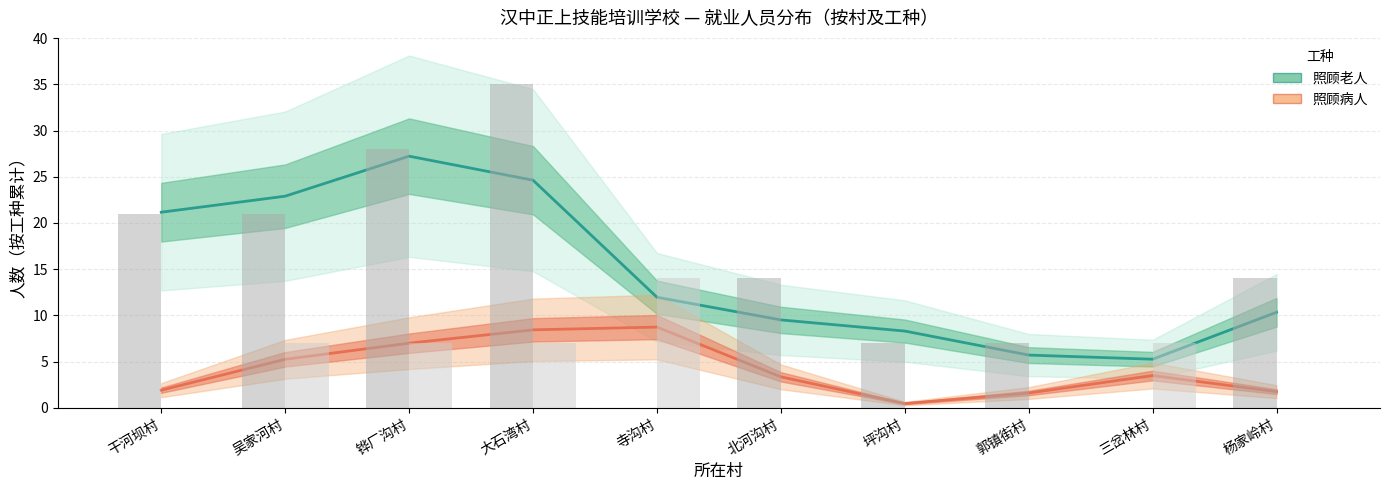

Which series changed the most between 寺沟村 and 坪沟村?

照顾病人